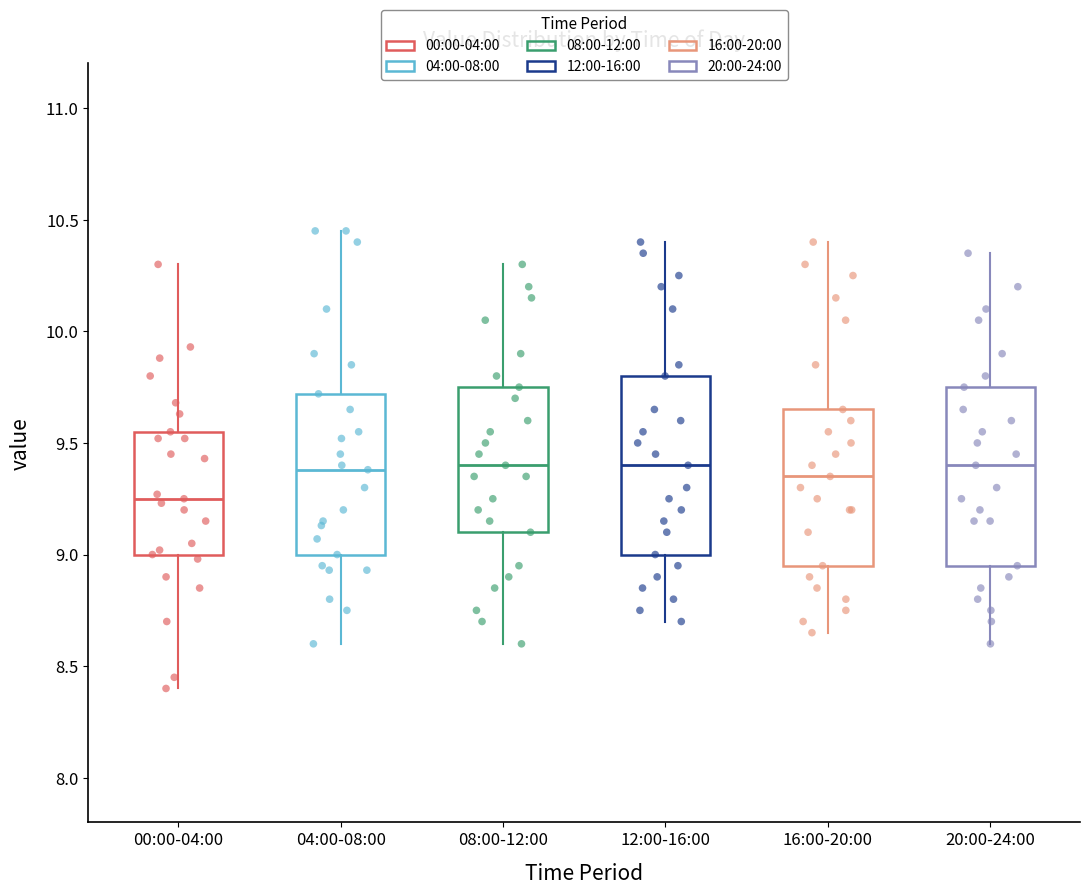

Where does the upper whisker of the box for 12:00-16:00 end on the y-axis? The values are not printed on the chart, so give them approximately, as read against the axis.

10.40